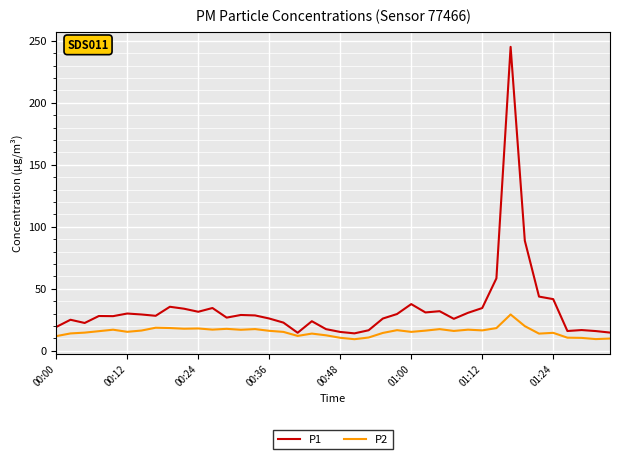

What is the highest value of the P2 series?

29.2